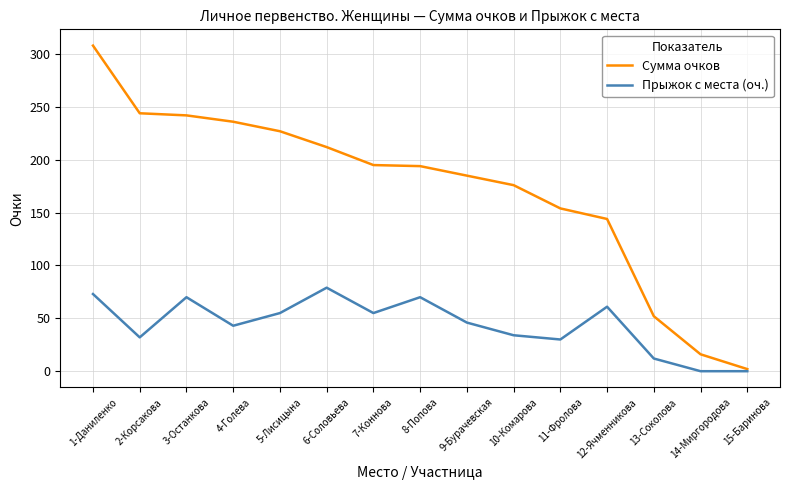

What is the sum of the Сумма очков values at 12-Ячменникова and 10-Комарова?

320